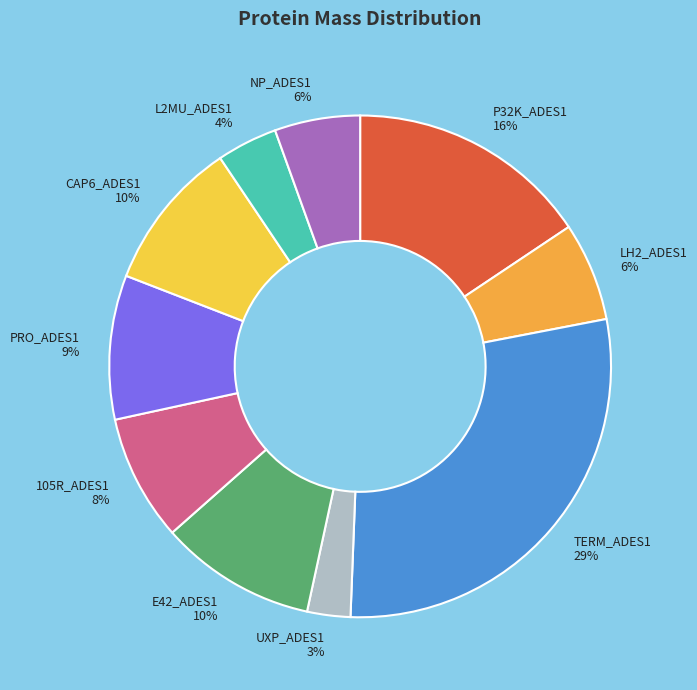

To the nearest percent, what is the average slice percentage?

10%